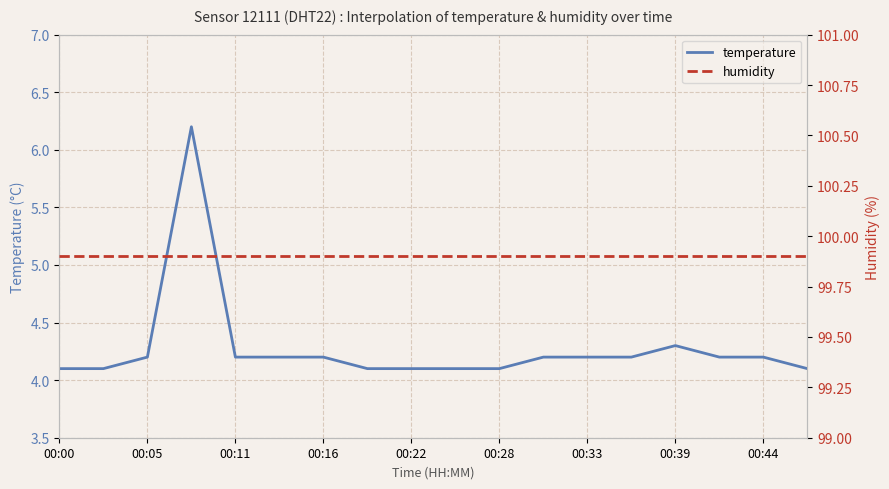

List the series in order of their overall mean, lowest first.

temperature, humidity